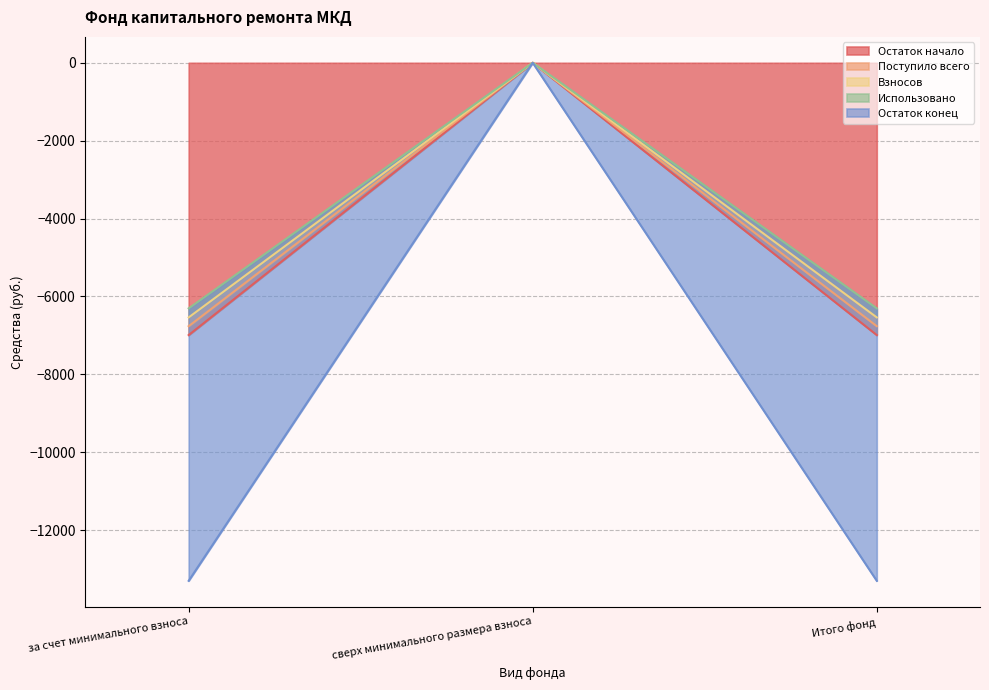

At сверх минимального размера взноса, list the series in order from largest to smallest.

Остаток начало, Поступило всего, Взносов, Использовано, Остаток конец